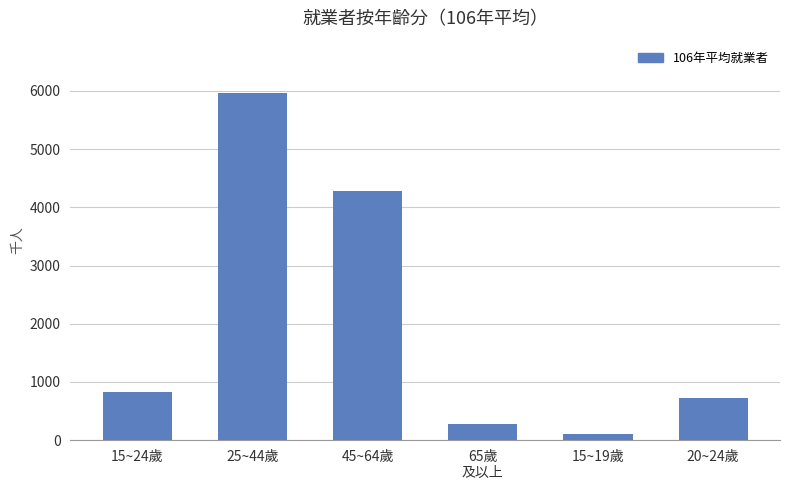

True or false: the data shows 4279 at 45~64歲.

True